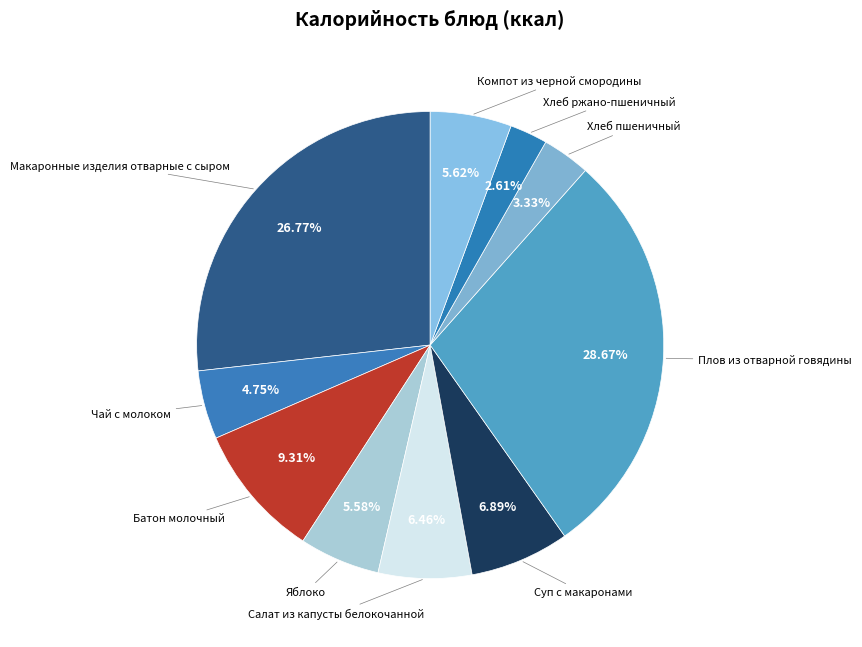

True or false: Салат из капусты белокочанной accounts for 6% of the total.

True